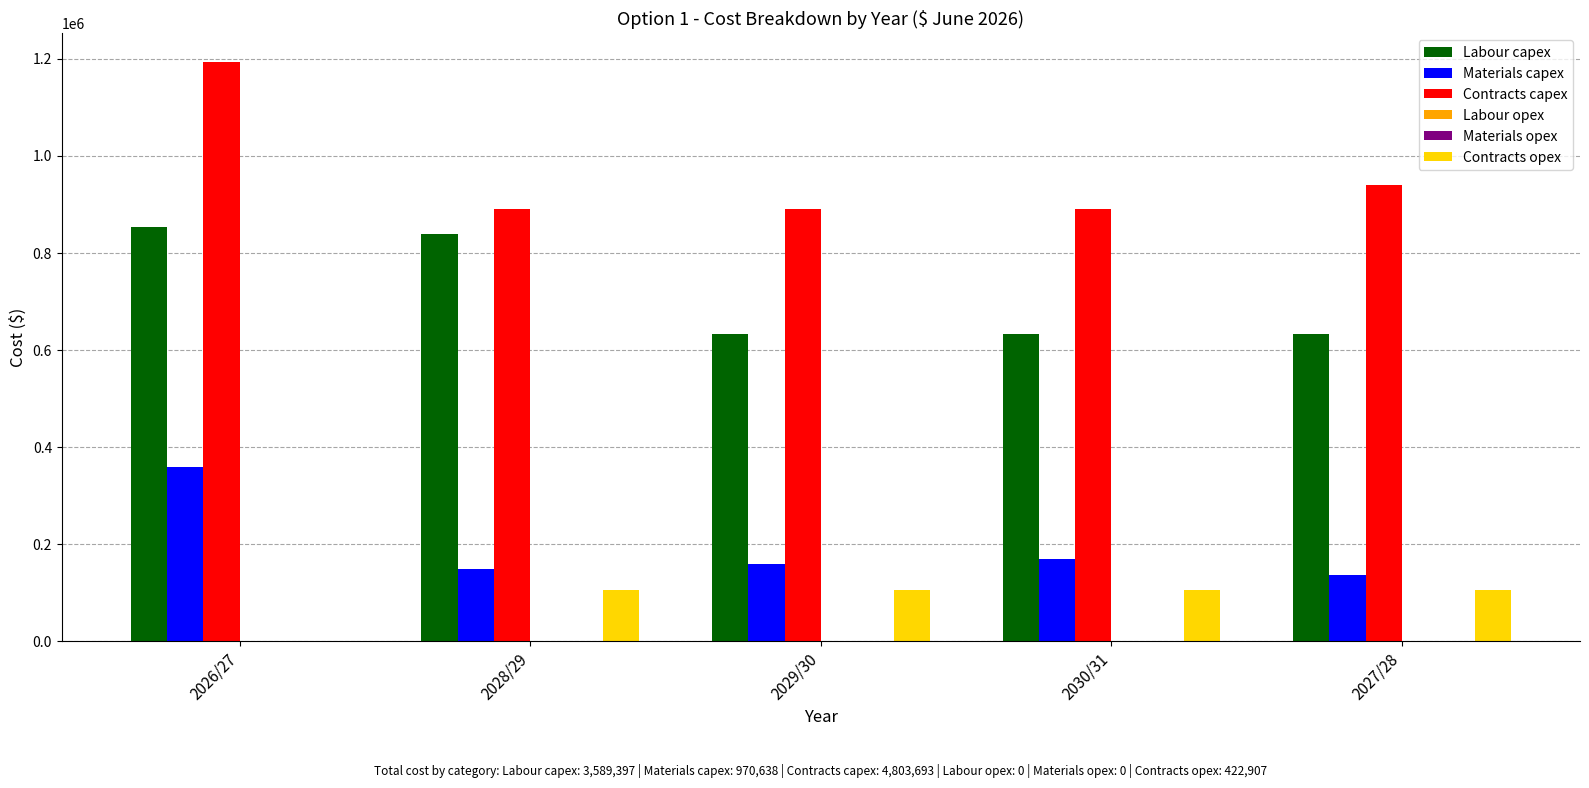

Which series changed the most between 2028/29 and 2027/28?

Labour capex